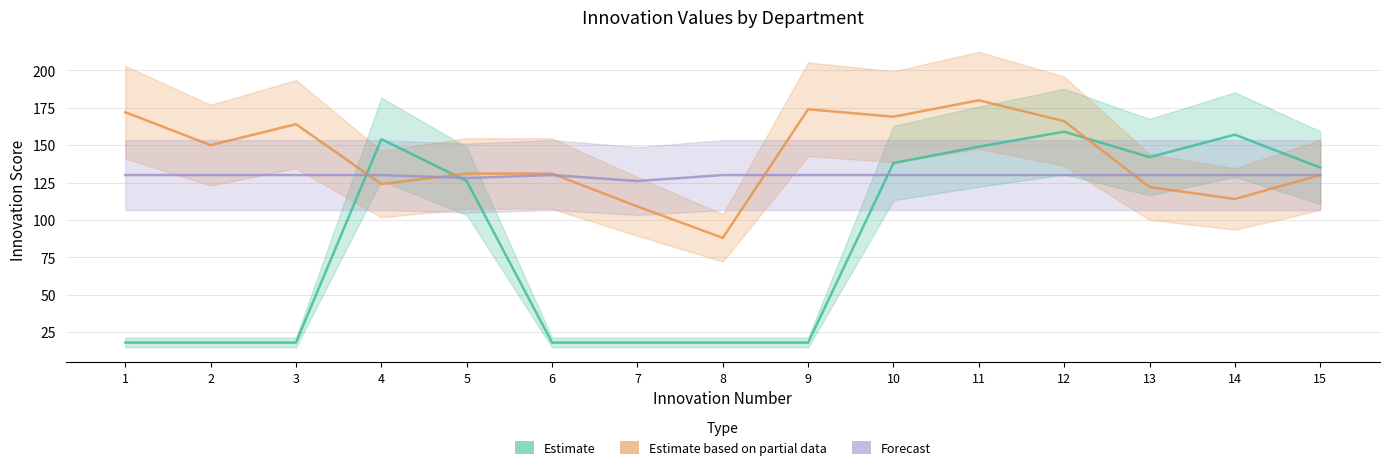

What is the average value of the Estimate series?

86